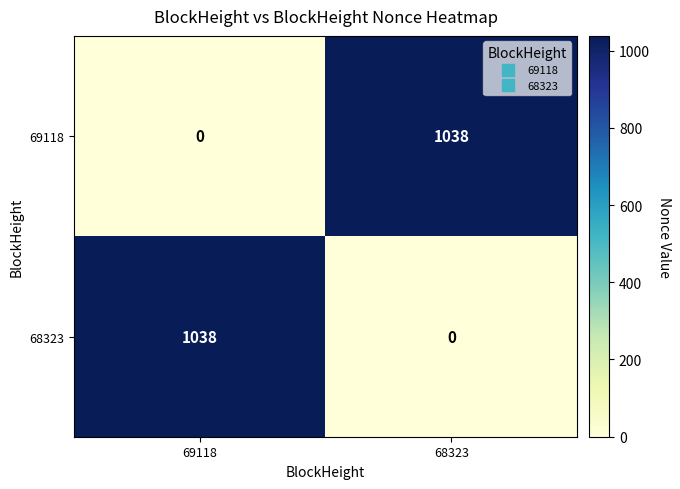

At 69118, list the series in order from largest to smallest.

68323, 69118